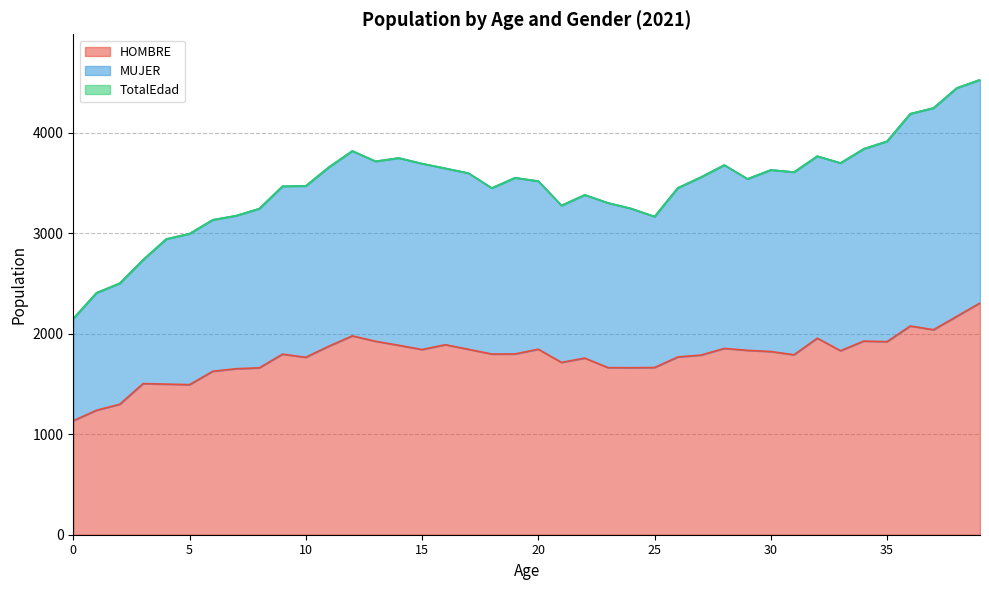

Which has a higher value, 1 or 24?

24